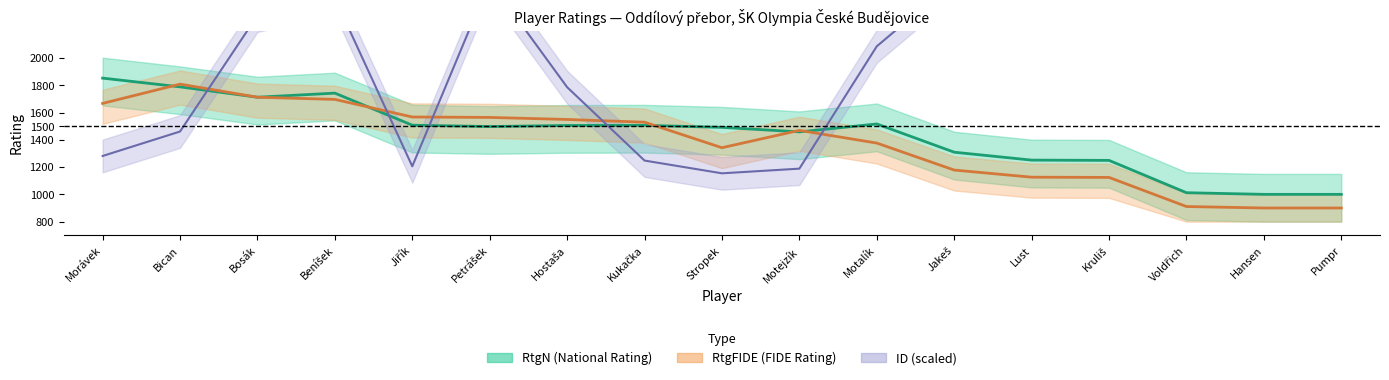

Does the chart display data point markers on the line(s)?

No